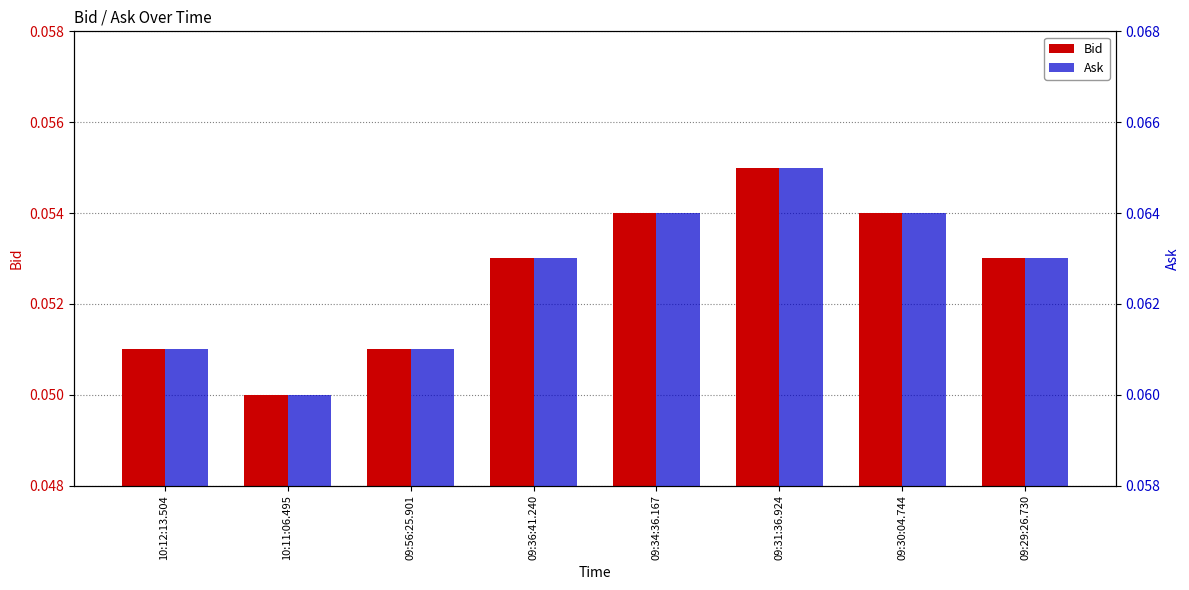

How many distinct data groups are displayed?

2